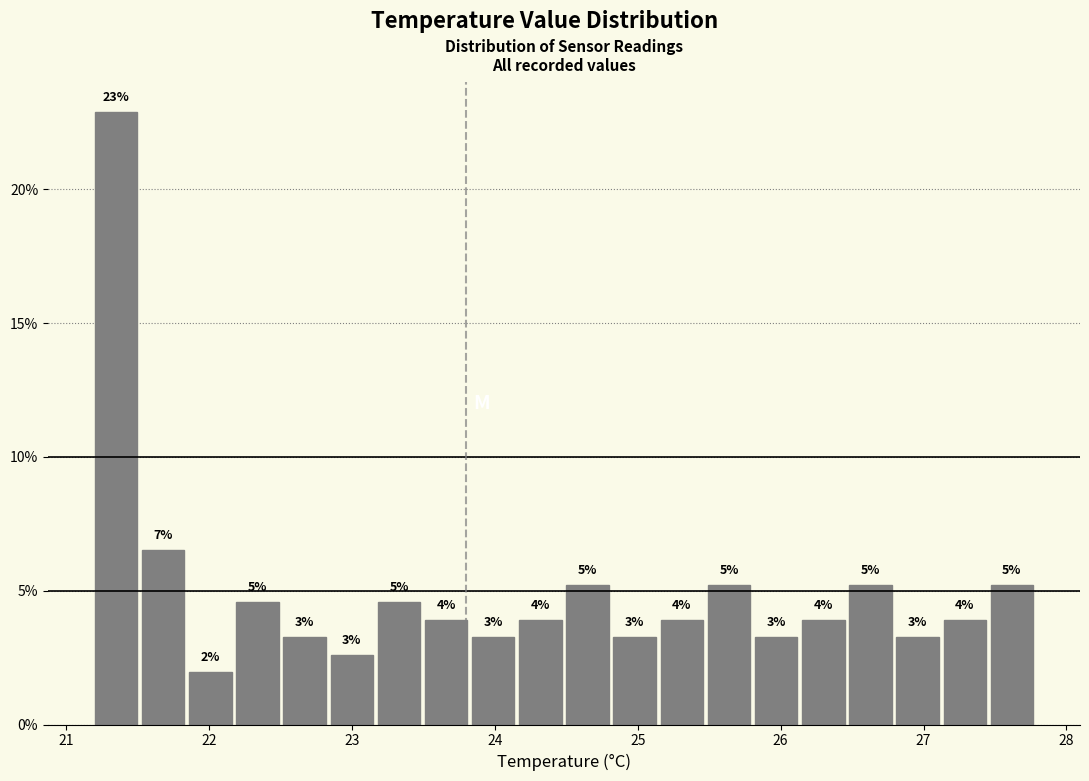

Around what value on the x-axis is the tallest bar? Give the approximate position of its centre, as read against the axis.

21.3